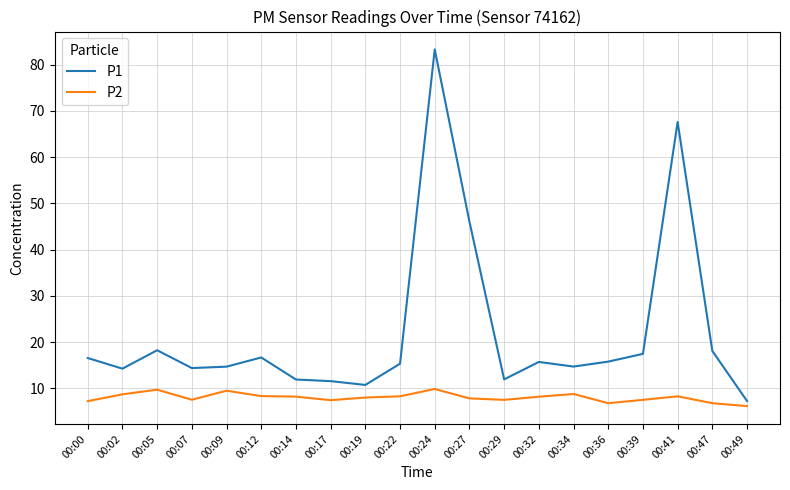

What is the spread (max minus min) of values at 00:09?

5.2